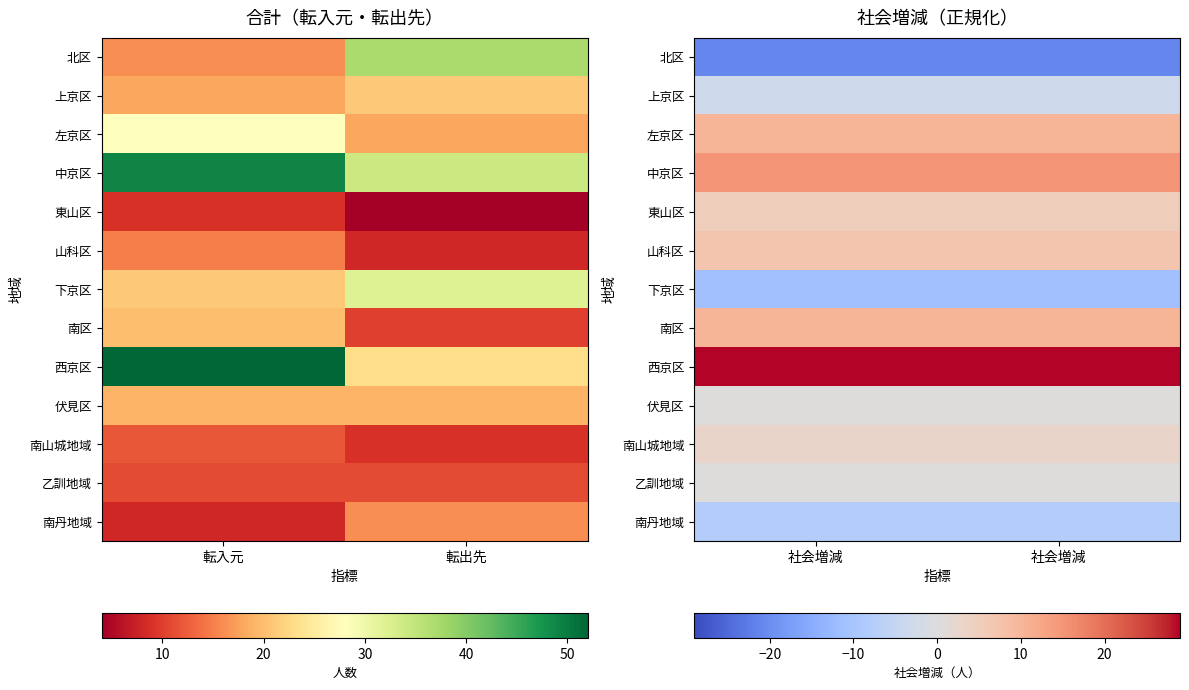

Rank the series at 社会増減 from highest to lowest value.

西京区, 中京区, 左京区, 南区, 山科区, 東山区, 南山城地域, 伏見区, 乙訓地域, 上京区, 南丹地域, 下京区, 北区